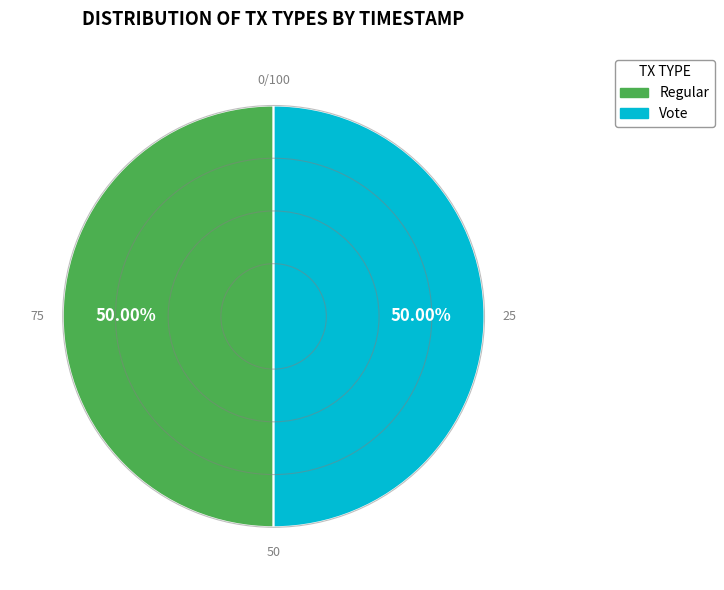

The Regular slice represents 50% of the pie. True or false?

True